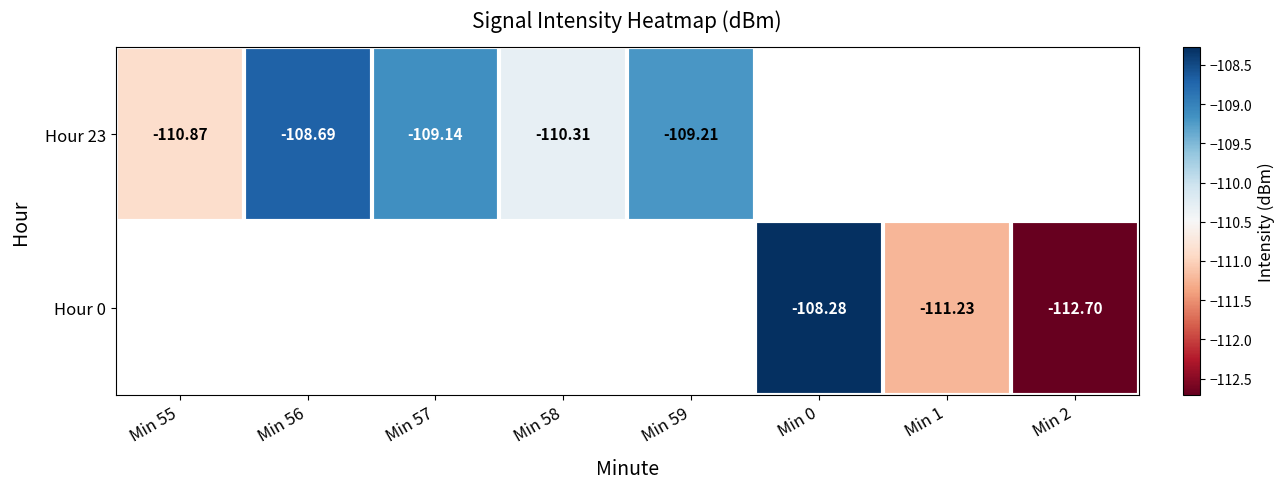

The value of Hour 23 at Min 57 is -186.2. True or false?

False